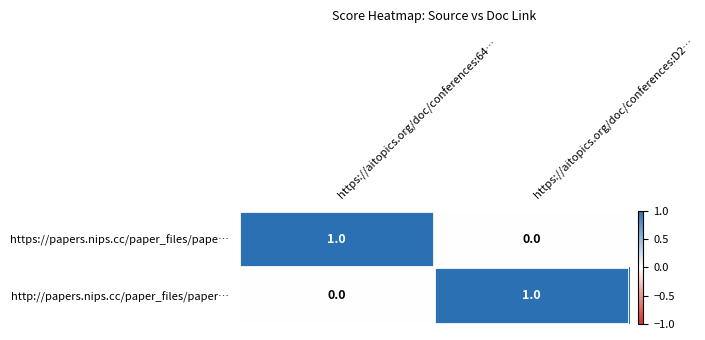

Rank the series at https://aitopics.org/doc/conferences:64… from highest to lowest value.

https://papers.nips.cc/paper_files/pape…, http://papers.nips.cc/paper_files/paper…